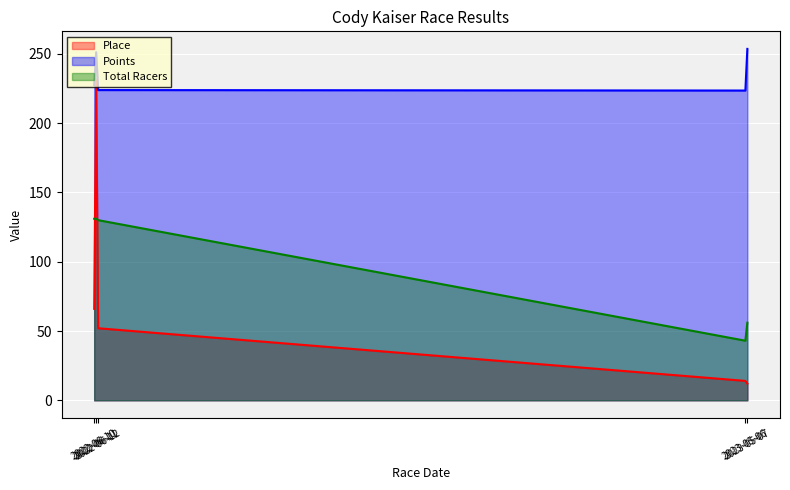

What is the highest value of the Points series?

253.6